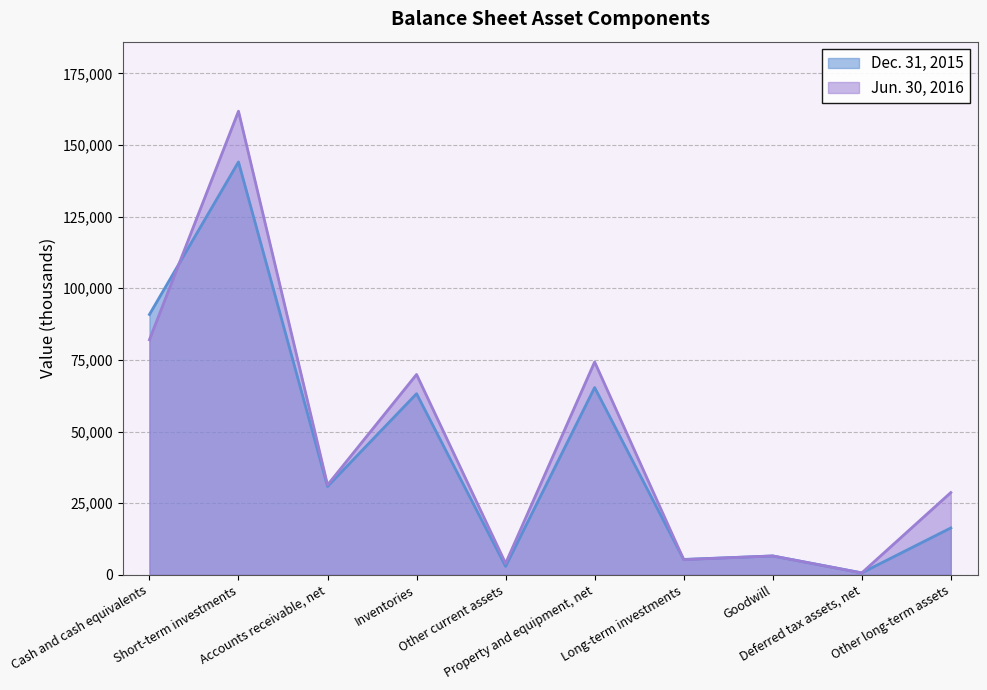

How many data points does each series have?

10